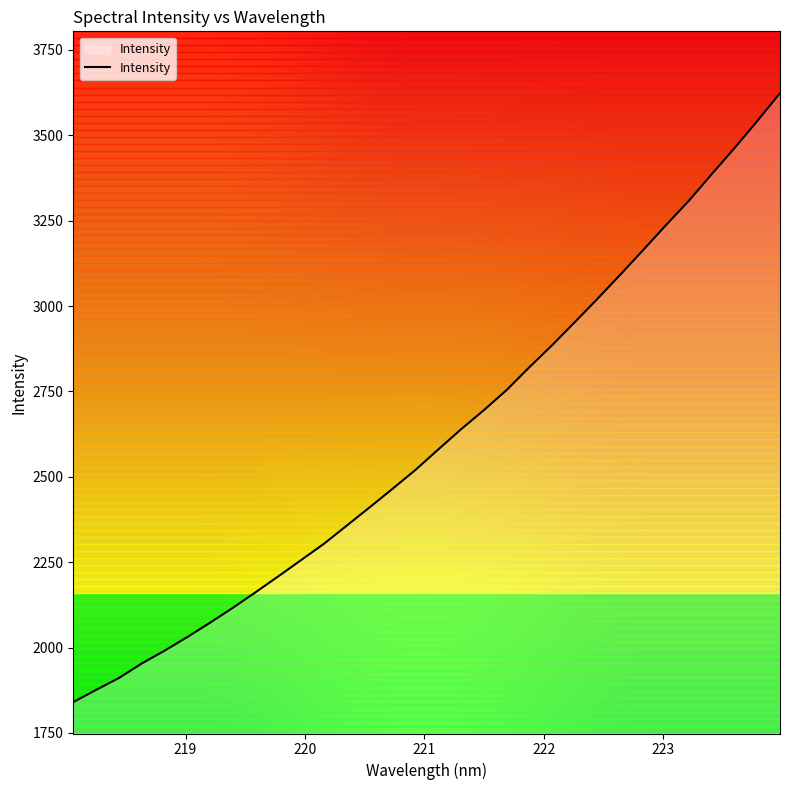

At which category does the chart reach its minimum across all series?

218.0596